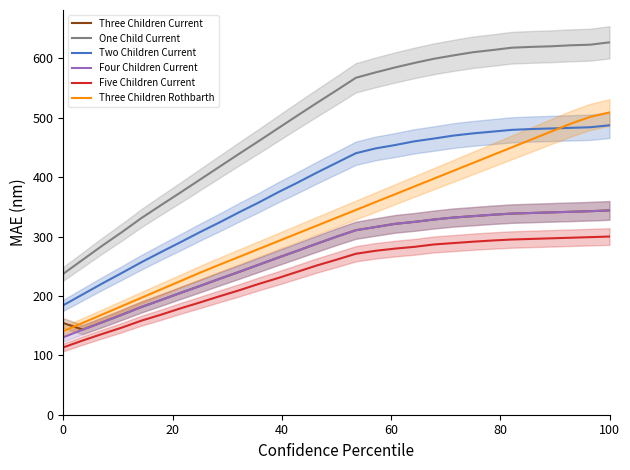

What is the difference between the maximum and second lowest values in the Two Children Current series?

284.7